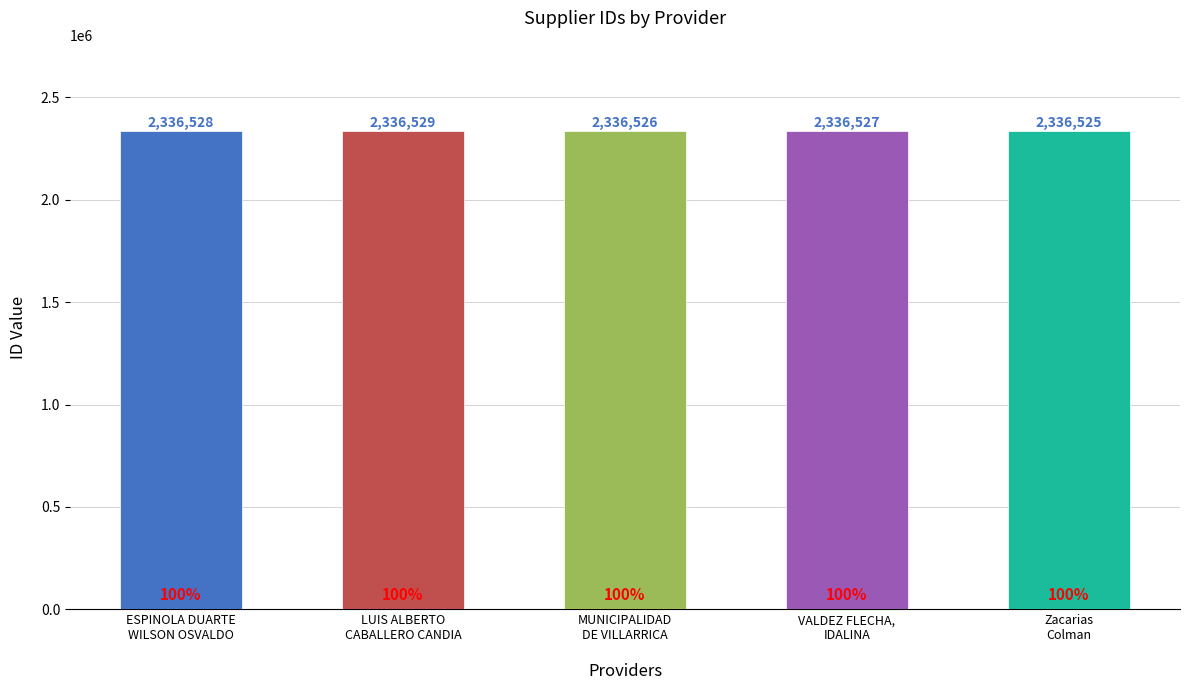

What is the difference between the values at MUNICIPALIDAD
DE VILLARRICA and VALDEZ FLECHA,
IDALINA?

1